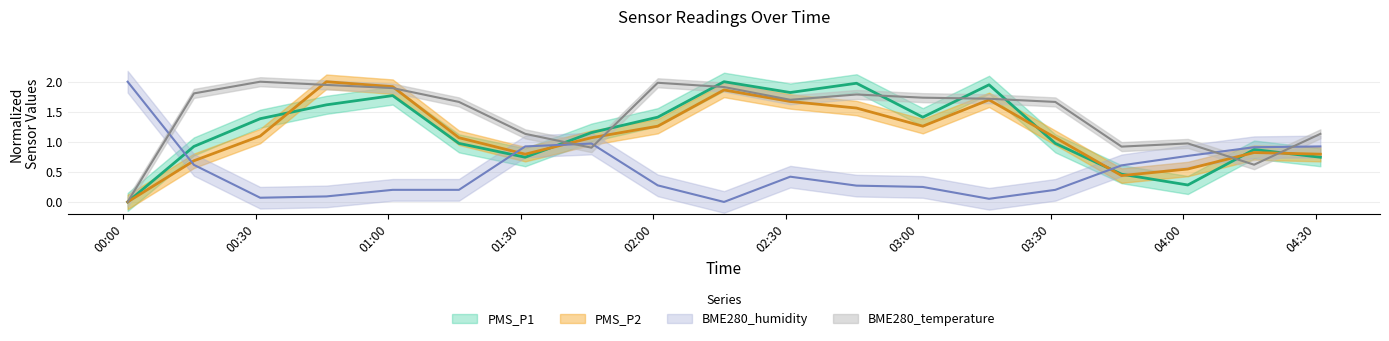

What is the label of the 11th point from the right?

2024/01/16 02:01